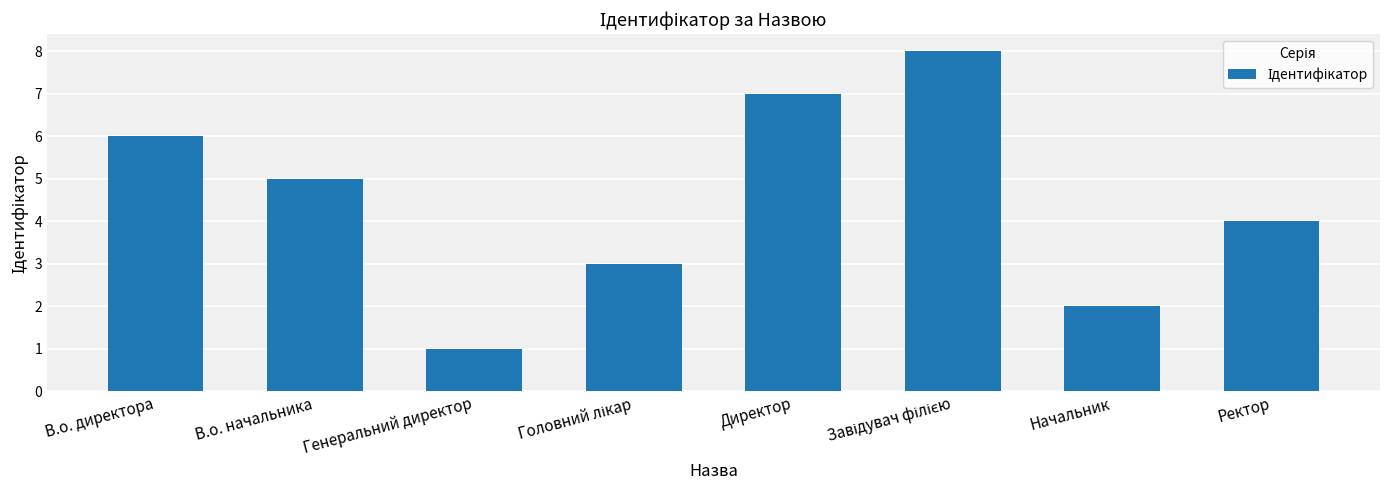

What is the sum of all values?

36